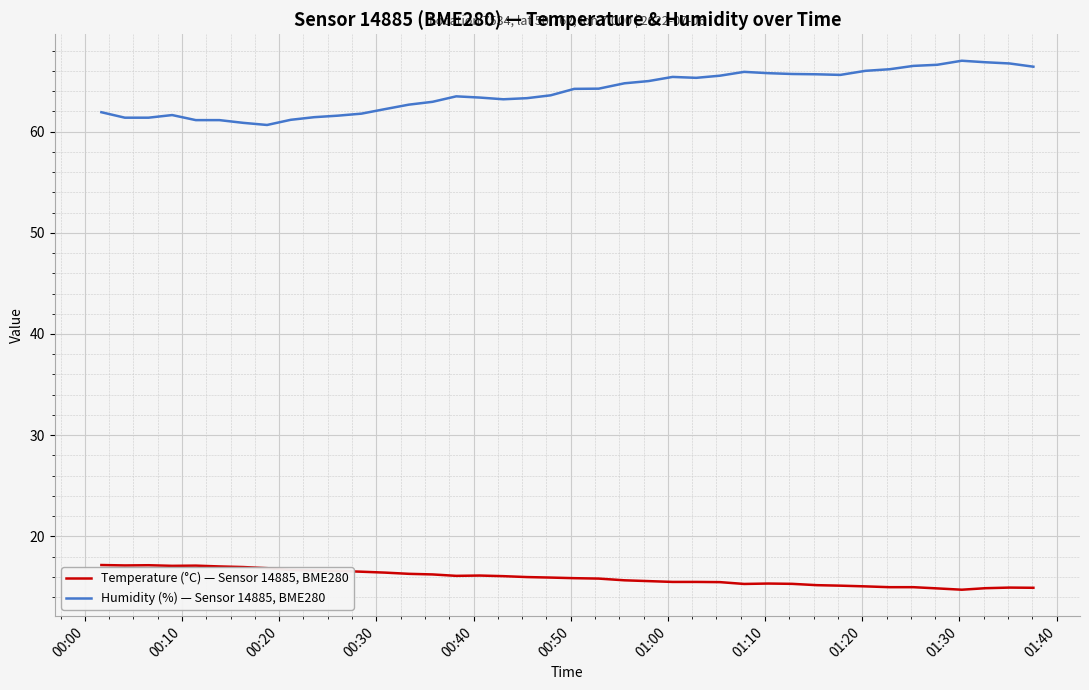

List the series in order of their peak value, lowest first.

Temperature (°C) — Sensor 14885, BME280, Humidity (%) — Sensor 14885, BME280